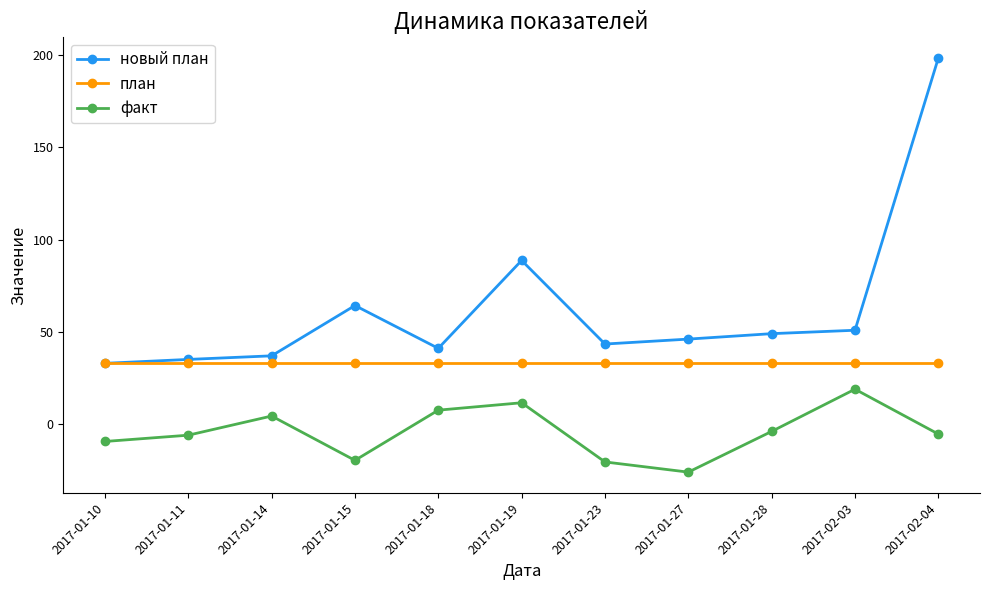

Where does the факт series first go above -5?

2017-01-14